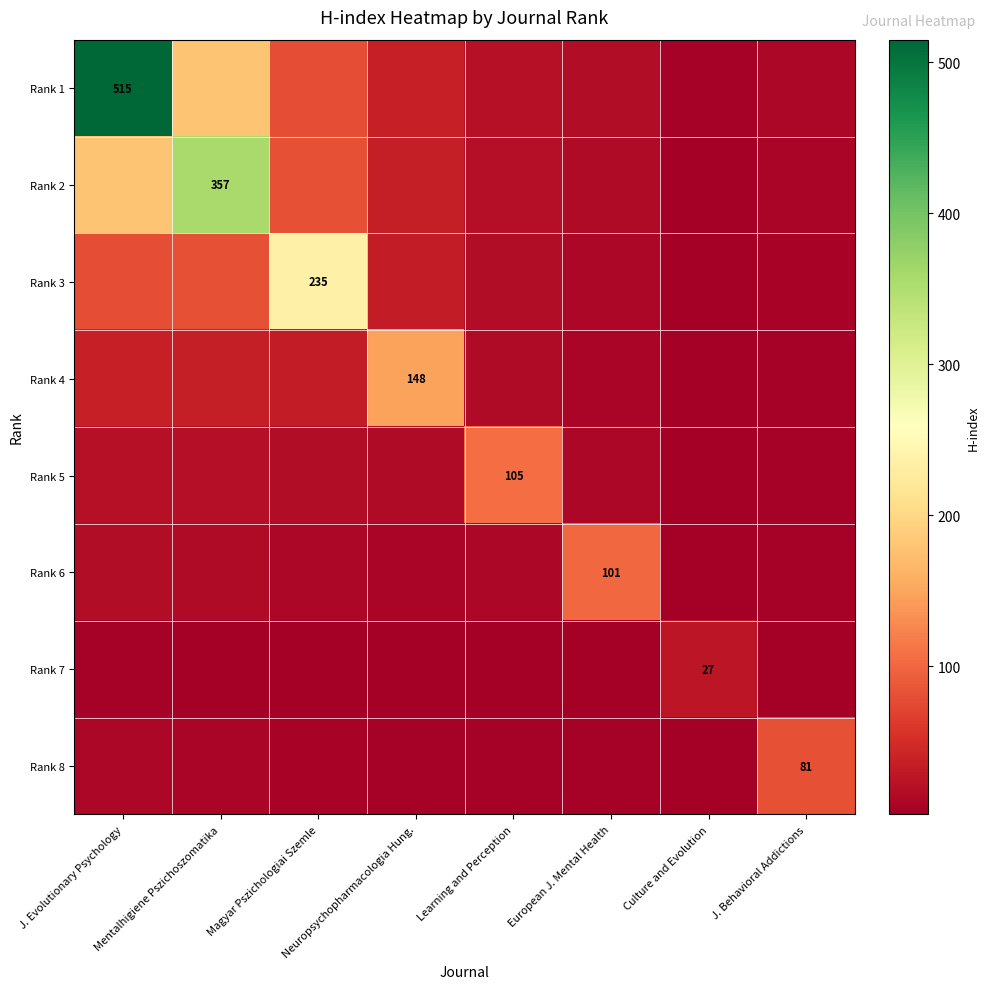

Rank the series by their maximum value, from highest to lowest.

Rank 1, Rank 2, Rank 3, Rank 4, Rank 5, Rank 6, Rank 8, Rank 7